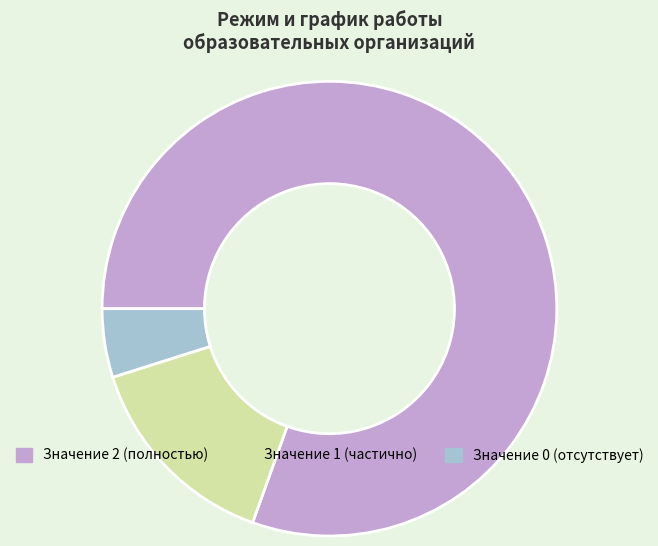

Is there any slice that represents more than half of the pie?

Yes